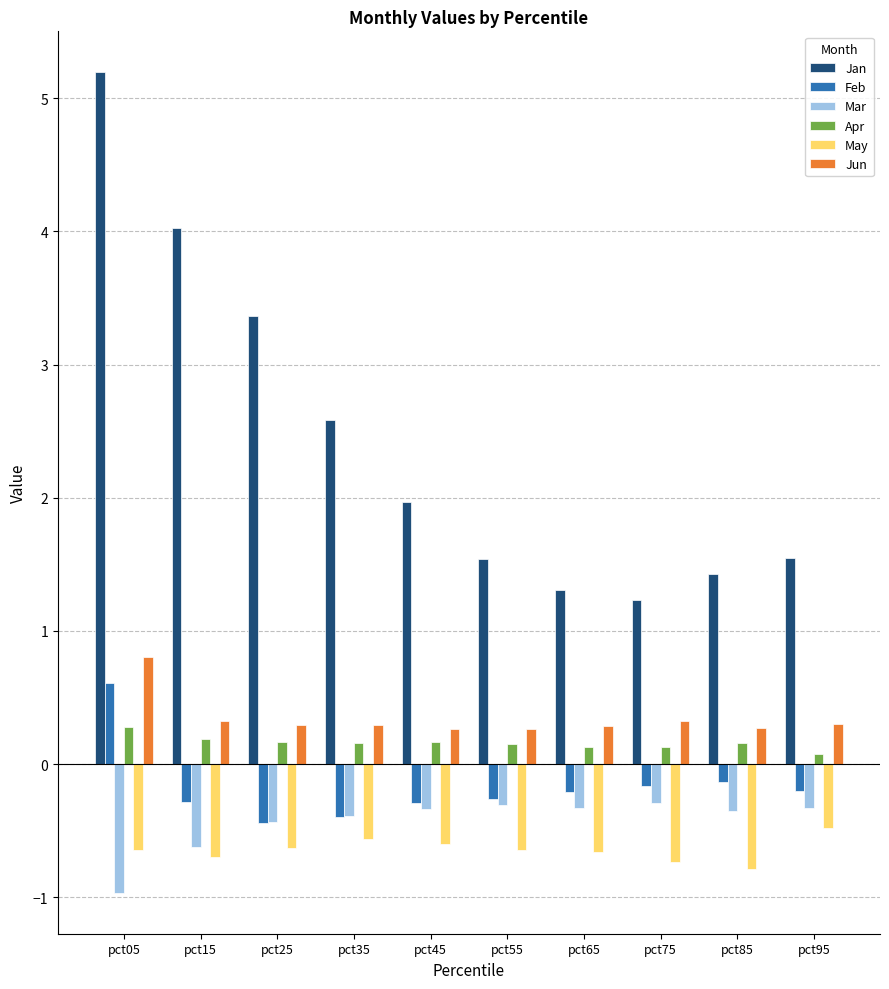

Read the Jun value at pct25.

0.3